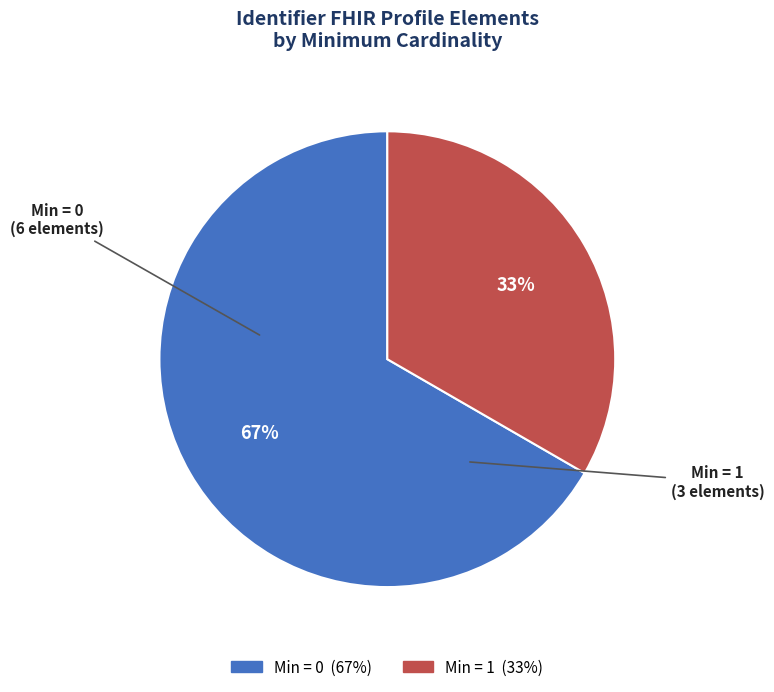

Does any single category account for the majority?

Yes